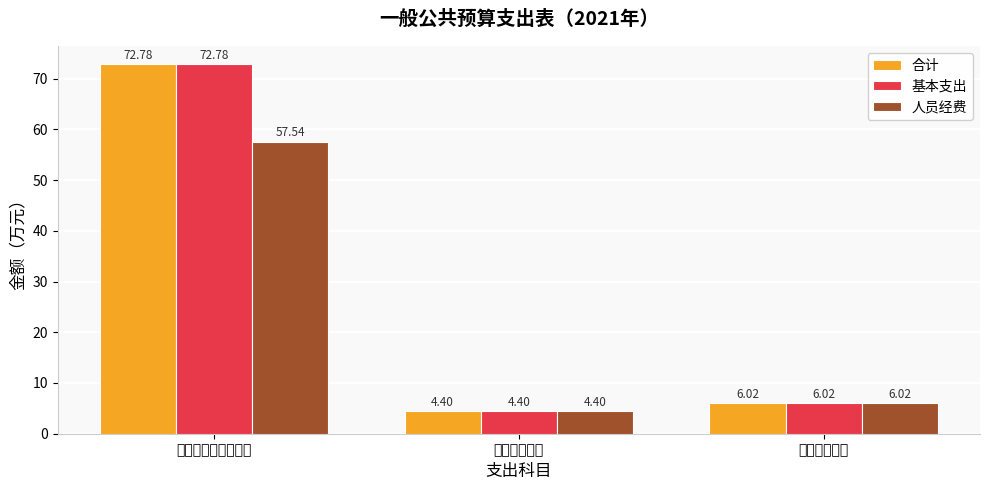

What is the difference between the highest and lowest values at 社会保障和就业支出?

15.2